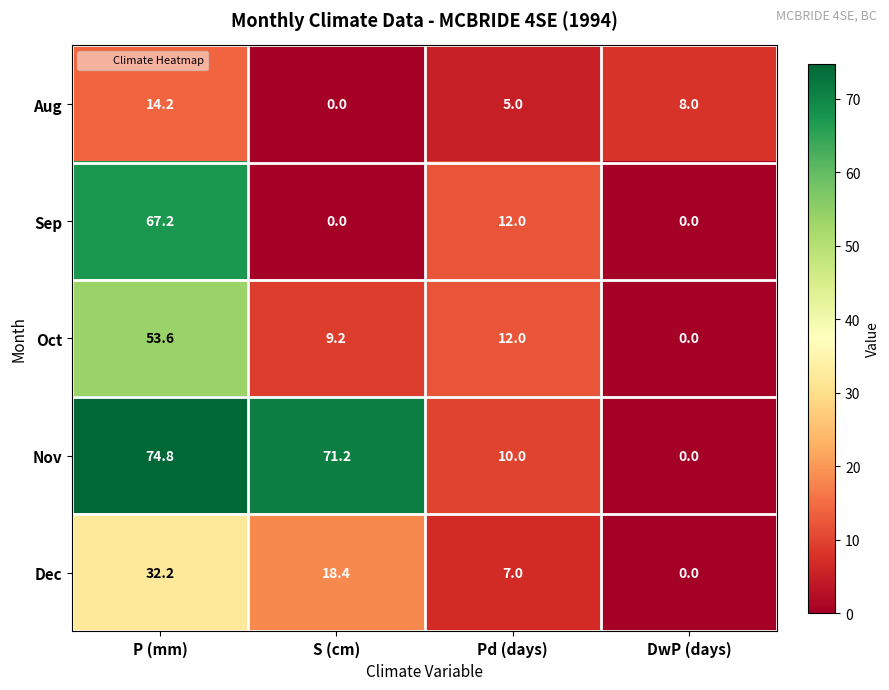

Reading left to right, transcribe all the data shown in this chart.

Aug: 14.2	0.0	5.0	8.0
Sep: 67.2	0.0	12.0	0.0
Oct: 53.6	9.2	12.0	0.0
Nov: 74.8	71.2	10.0	0.0
Dec: 32.2	18.4	7.0	0.0